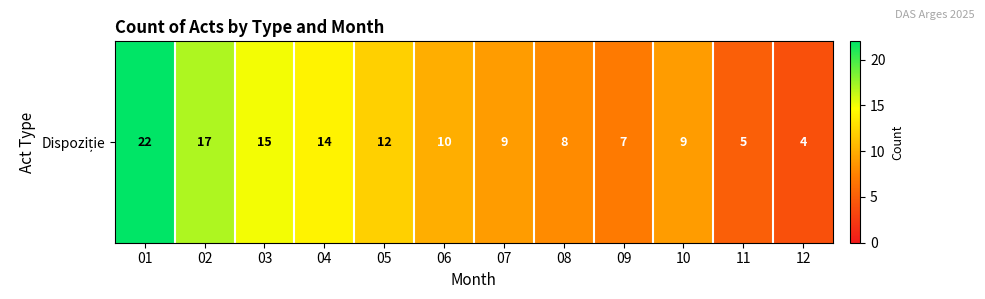

What is the ratio of the value at 11 to the value at 07?

0.6